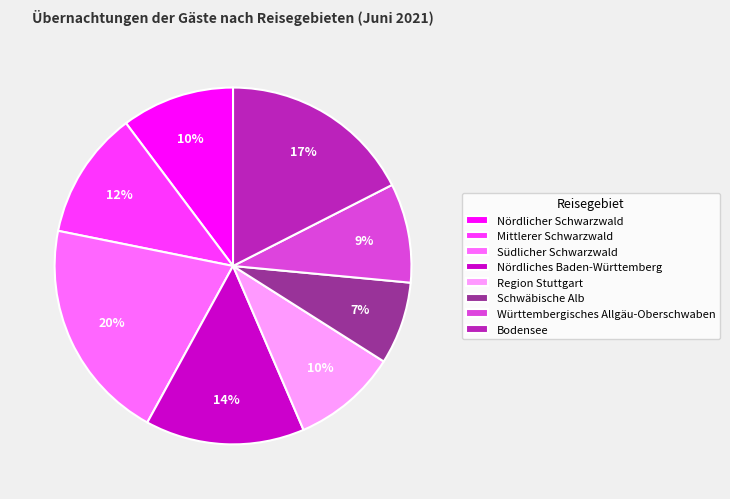

To the nearest percent, what is the difference between the largest and smallest slice percentages?

13%